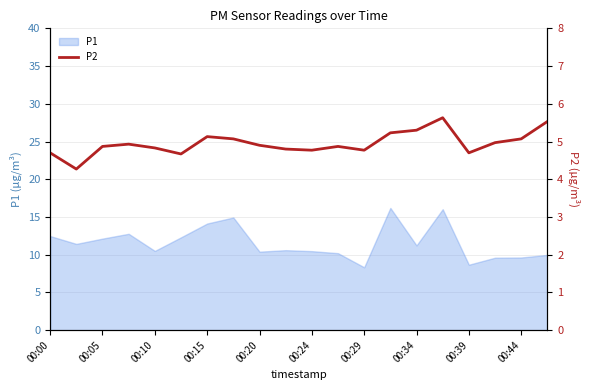

The P1 series shows 2.4 at 00:20. True or false?

False